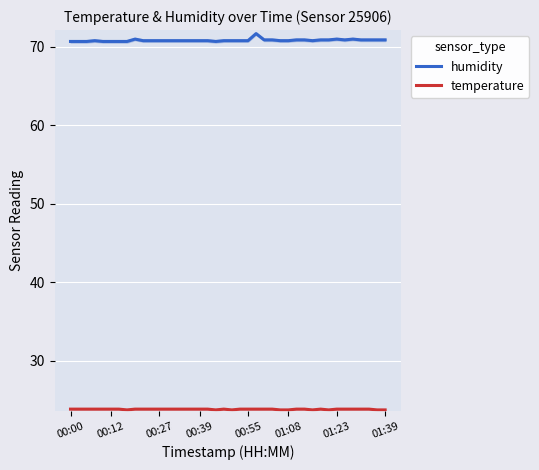

Which category has the lowest value in the humidity series?

00:00